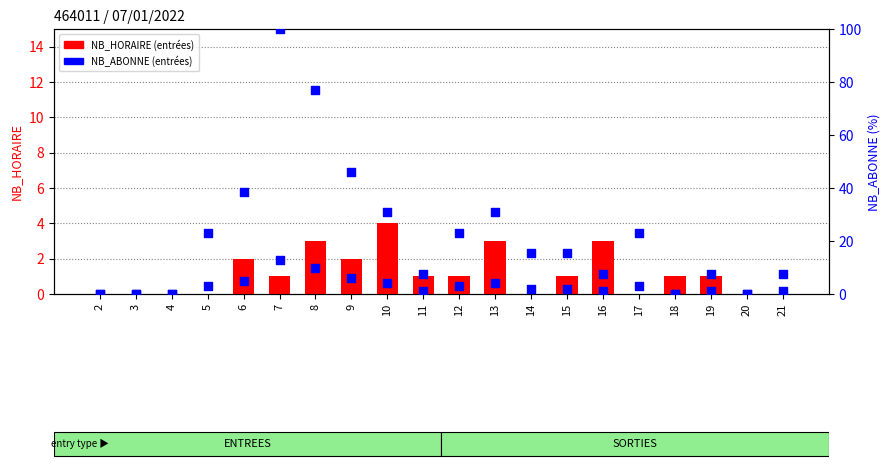

What is the total value across all series at 16?

4